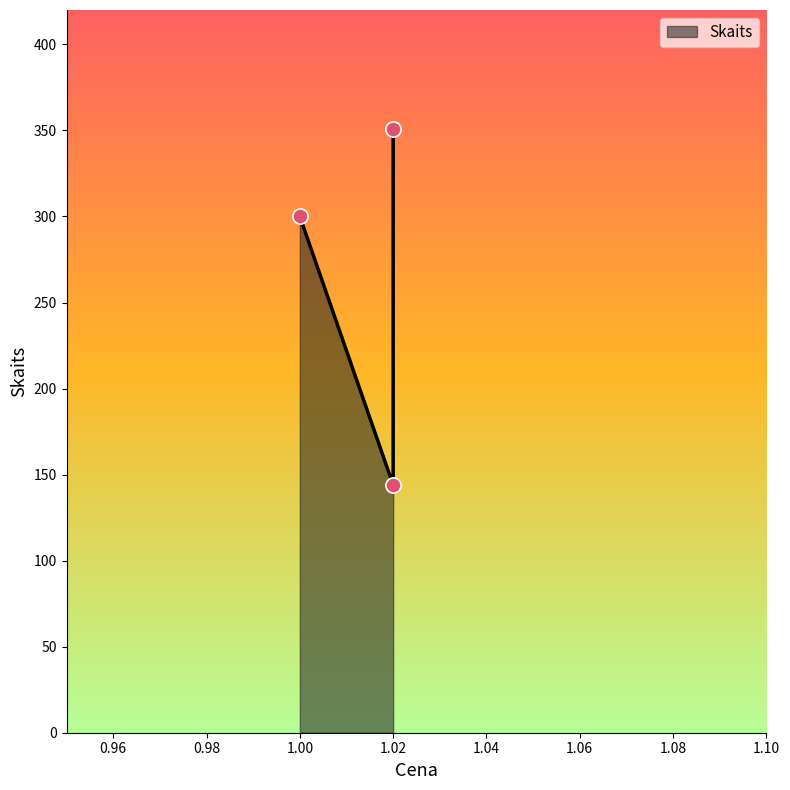

What is the change in value from 1.0 to 1.02?

+51